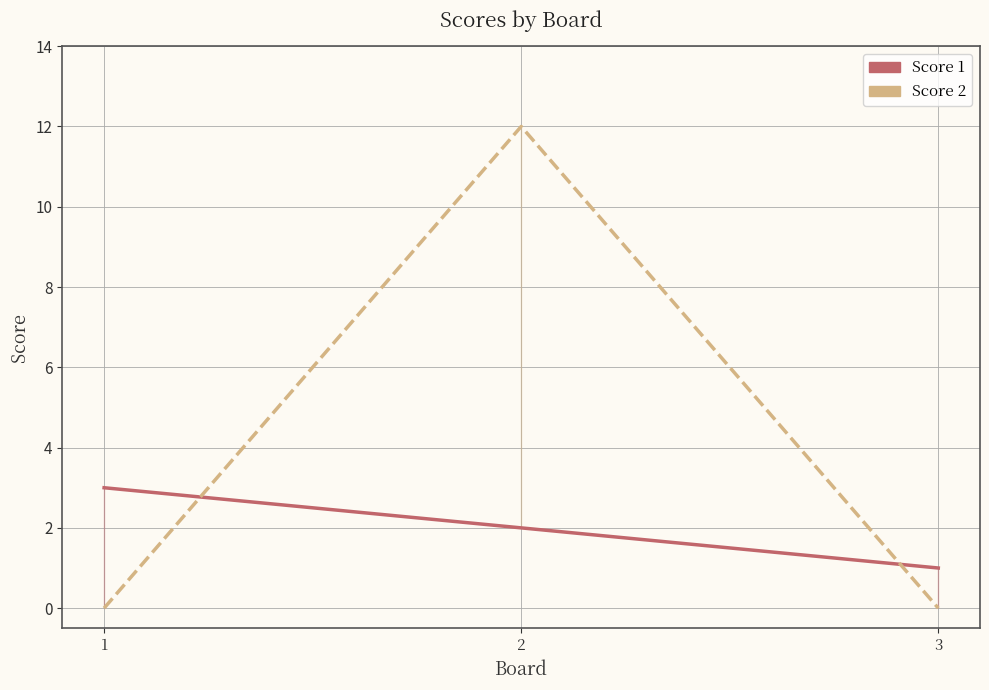

How many lines are shown in the chart?

2